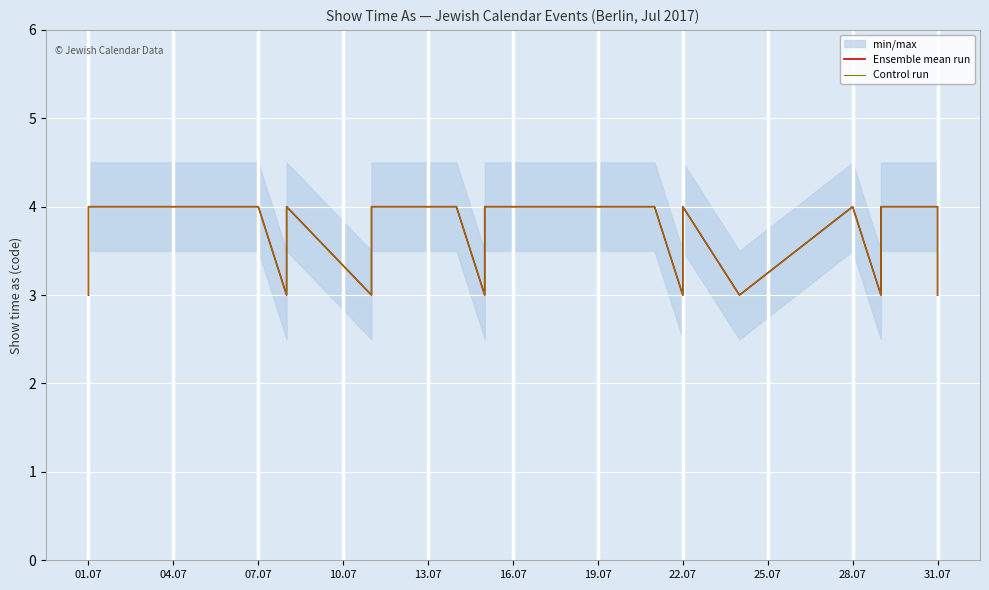

Which category has the highest value in the Ensemble mean run series?

01.07